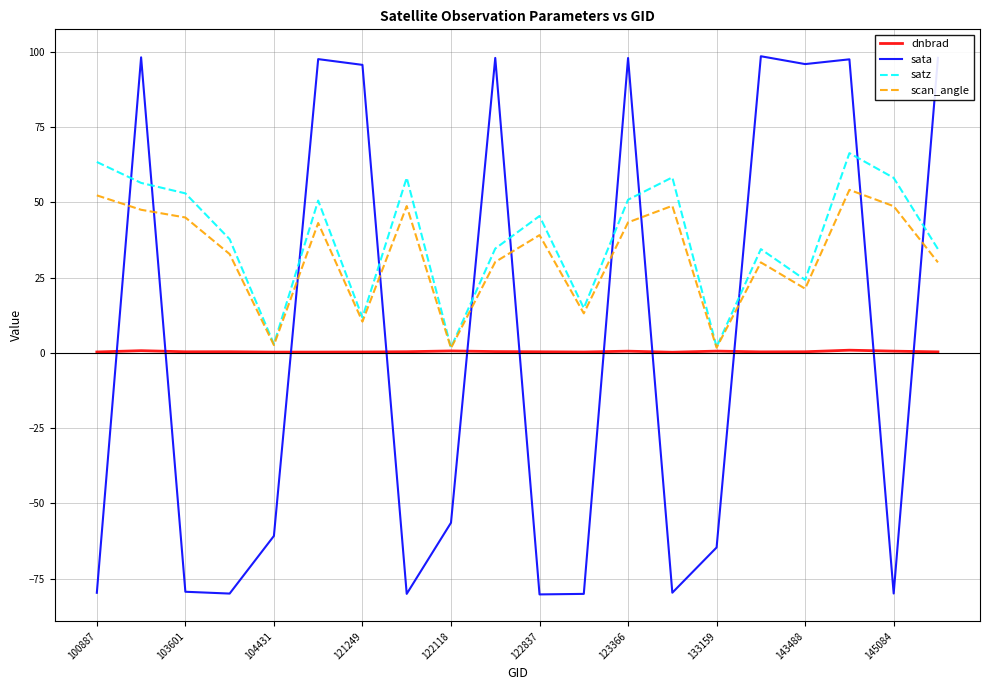

At how many categories does at least one series exceed 78?

9